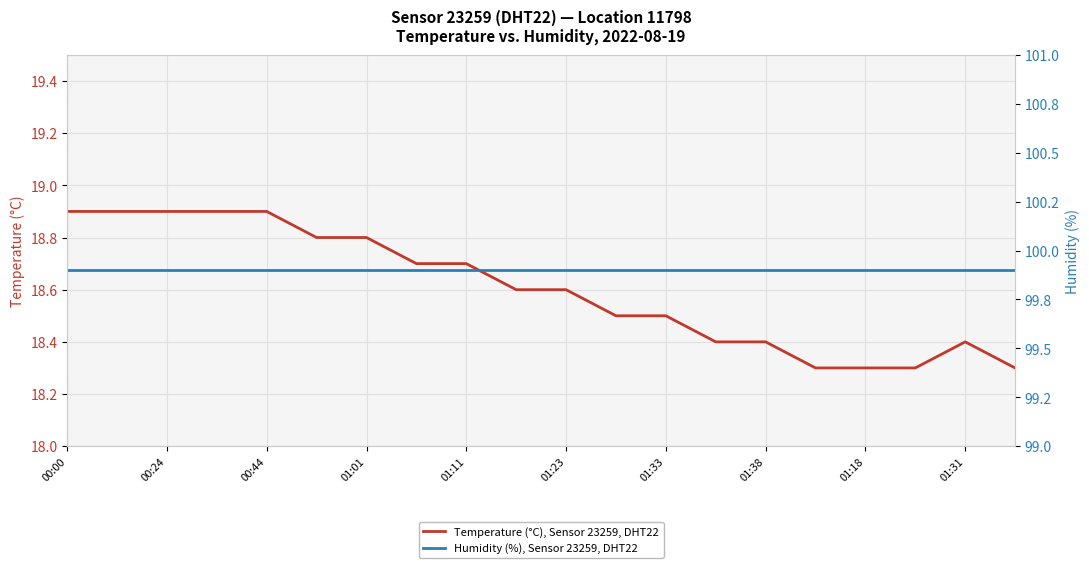

Which series has the widest spread of values?

Temperature (°C), Sensor 23259, DHT22